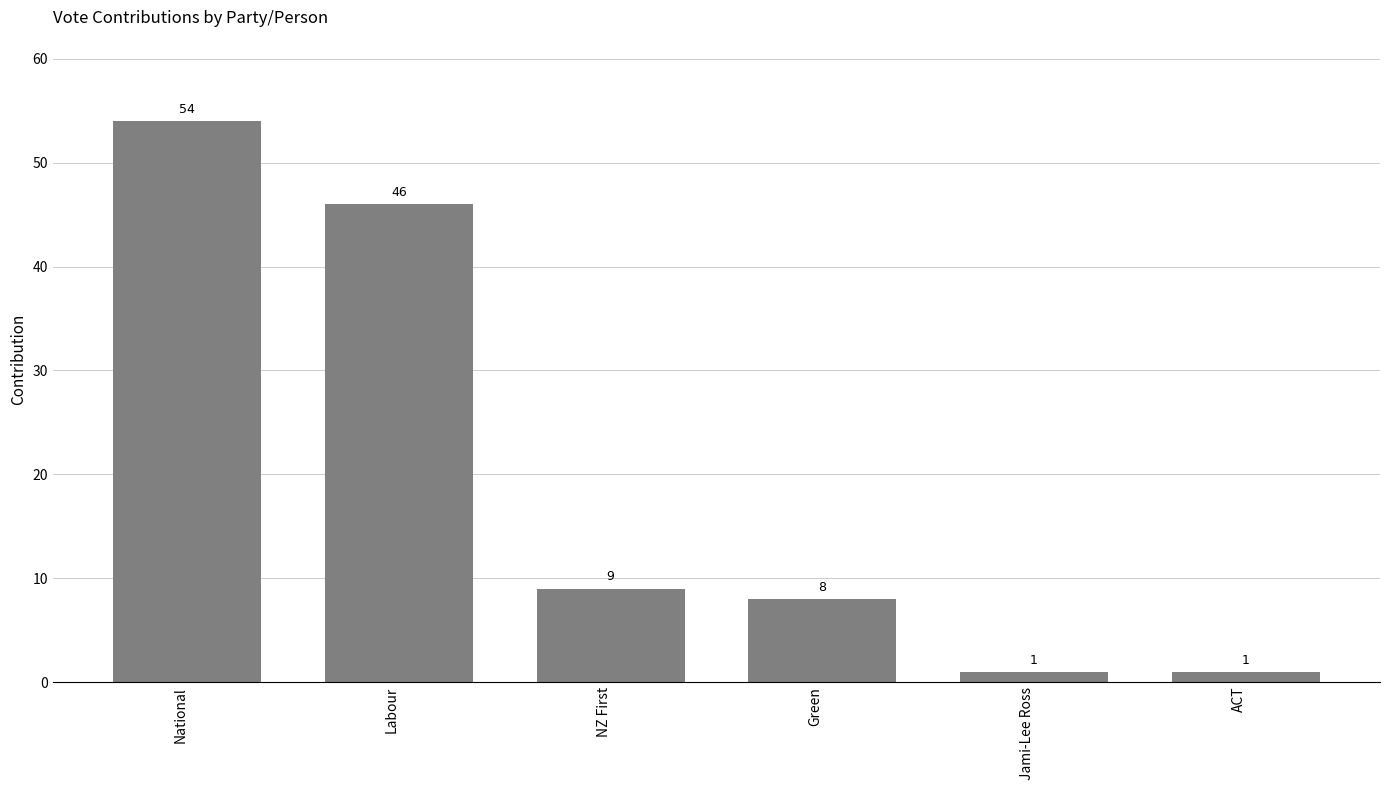

What value does the data have at National?

54